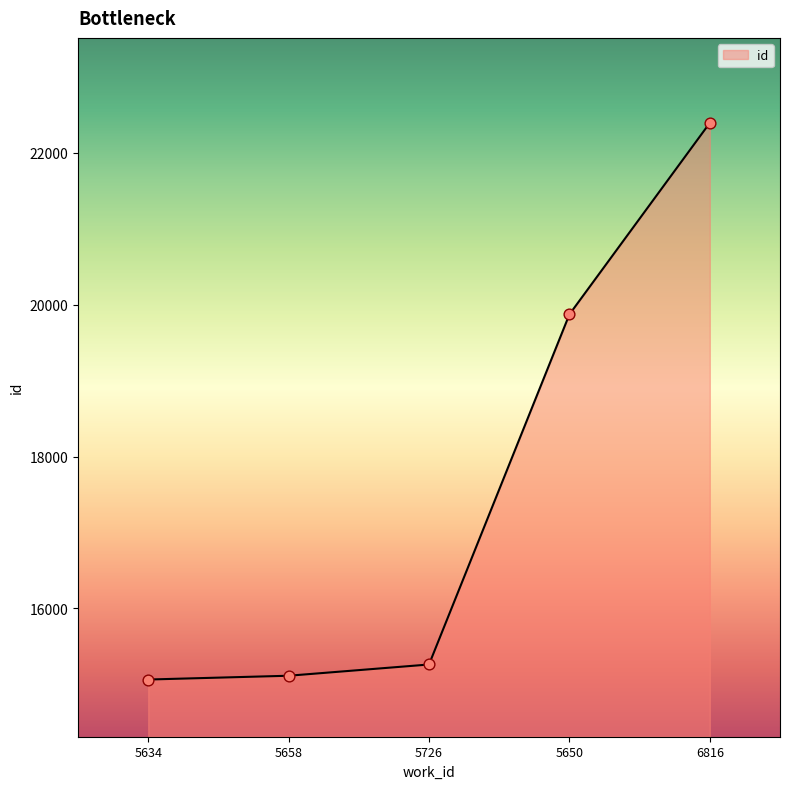

What is the ratio of the value at 5650 to the value at 5634?

1.3